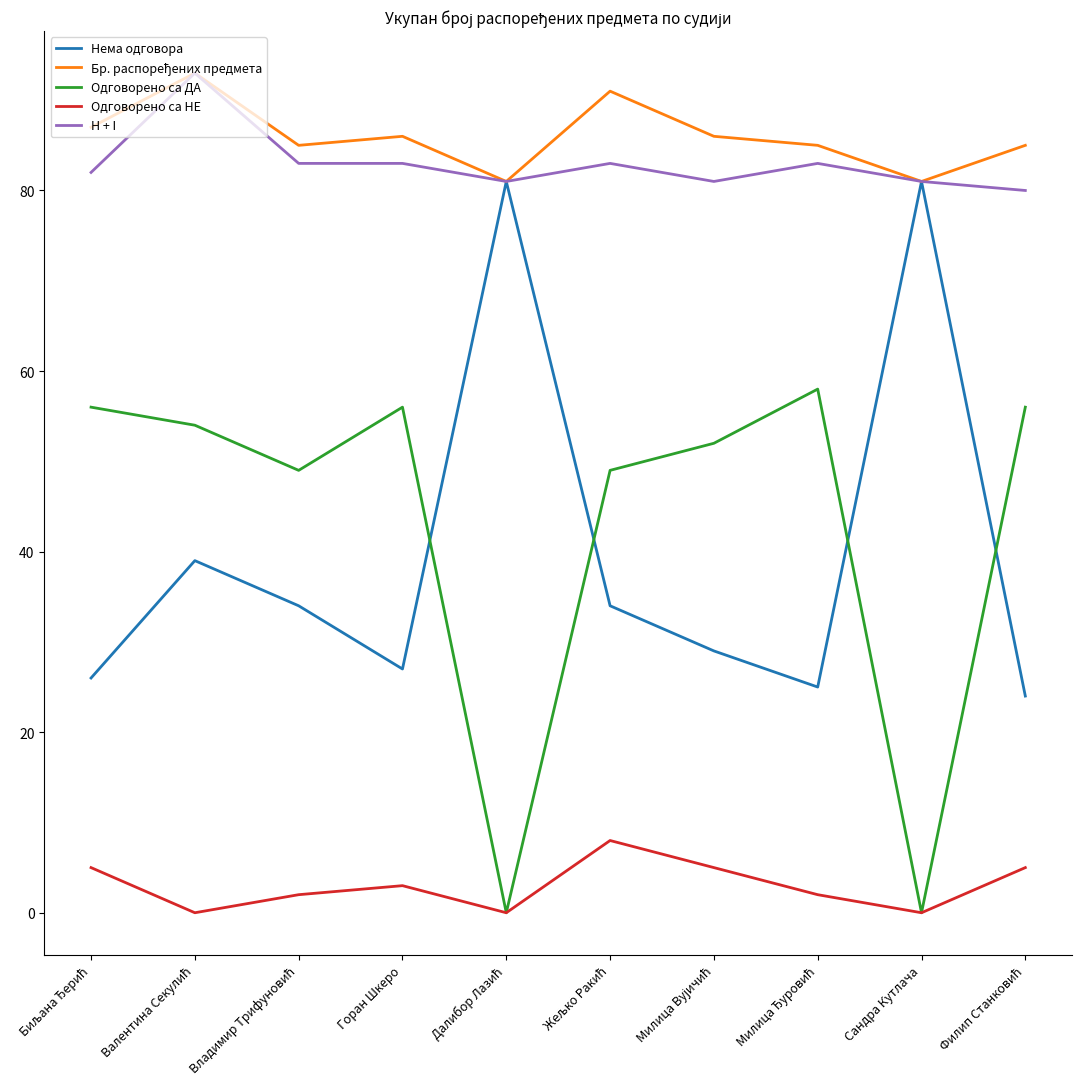

What is the difference between the maximum and minimum values in the Одговорено са ДА series?

58